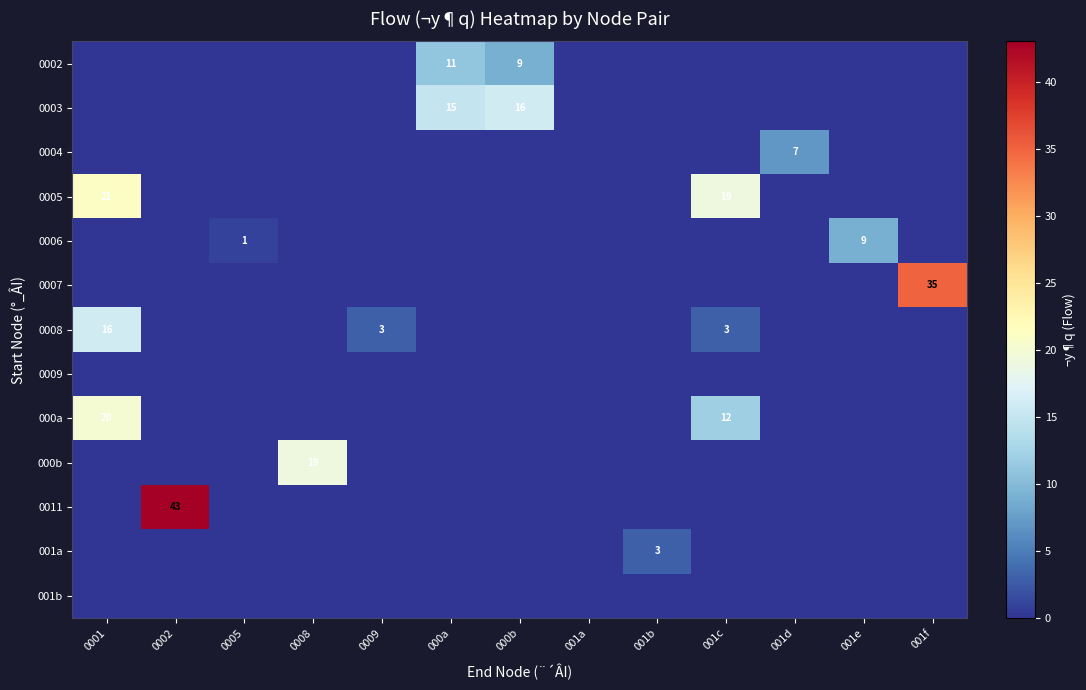

The value of 0007 at 001b is 0. True or false?

True